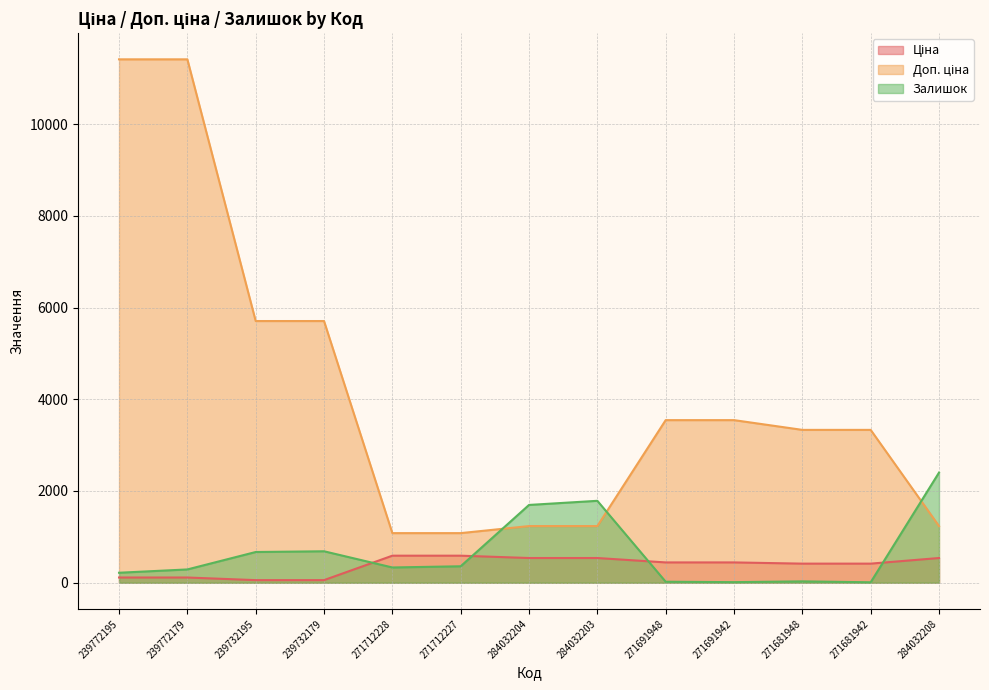

Reading right to left, what are all the values shown in this chart?

Ціна: 284032208=539.0	271681942=416.6	271681948=416.6	271691942=443.1	271691948=443.1	284032203=539.0	284032204=539.0	271712227=589.9	271712228=589.9	239732179=57.0	239732195=57.0	239772179=114.1	239772195=114.1
Доп. ціна: 284032208=1235.4	271681942=3332.5	271681948=3332.5	271691942=3545.0	271691948=3545.0	284032203=1235.4	284032204=1235.4	271712227=1081.7	271712228=1081.7	239732179=5705.0	239732195=5705.0	239772179=11410.0	239772195=11410.0
Залишок: 284032208=2401.0	271681942=10.0	271681948=30.0	271691942=13.0	271691948=22.0	284032203=1786.0	284032204=1696.0	271712227=359.0	271712228=333.0	239732179=686.0	239732195=670.0	239772179=290.0	239772195=218.0